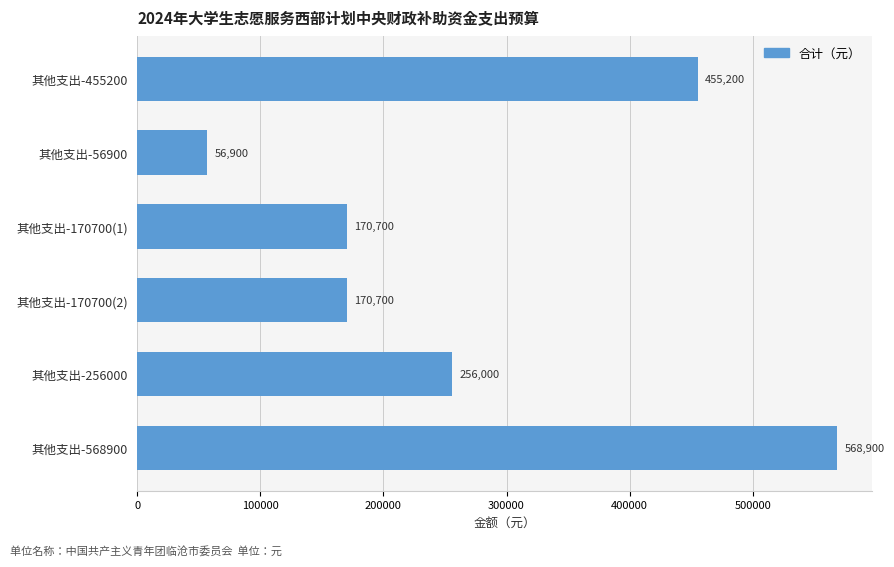

What is the minimum value shown in the chart?

56900